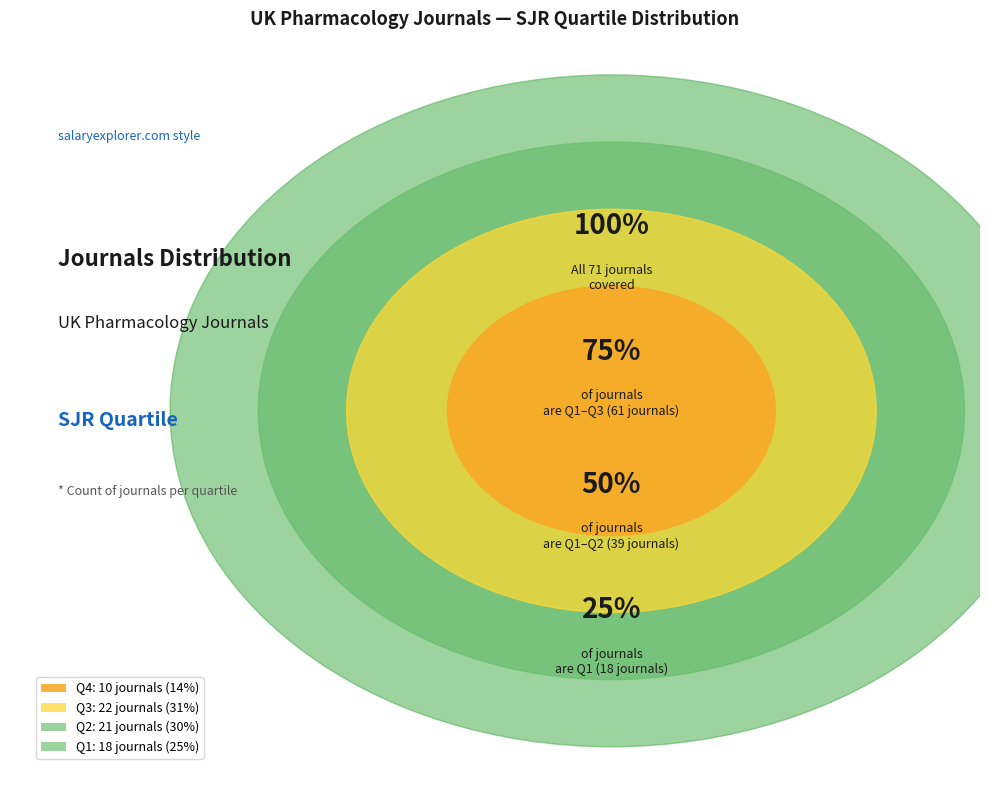

Which category has the biggest portion of the pie?

Q3